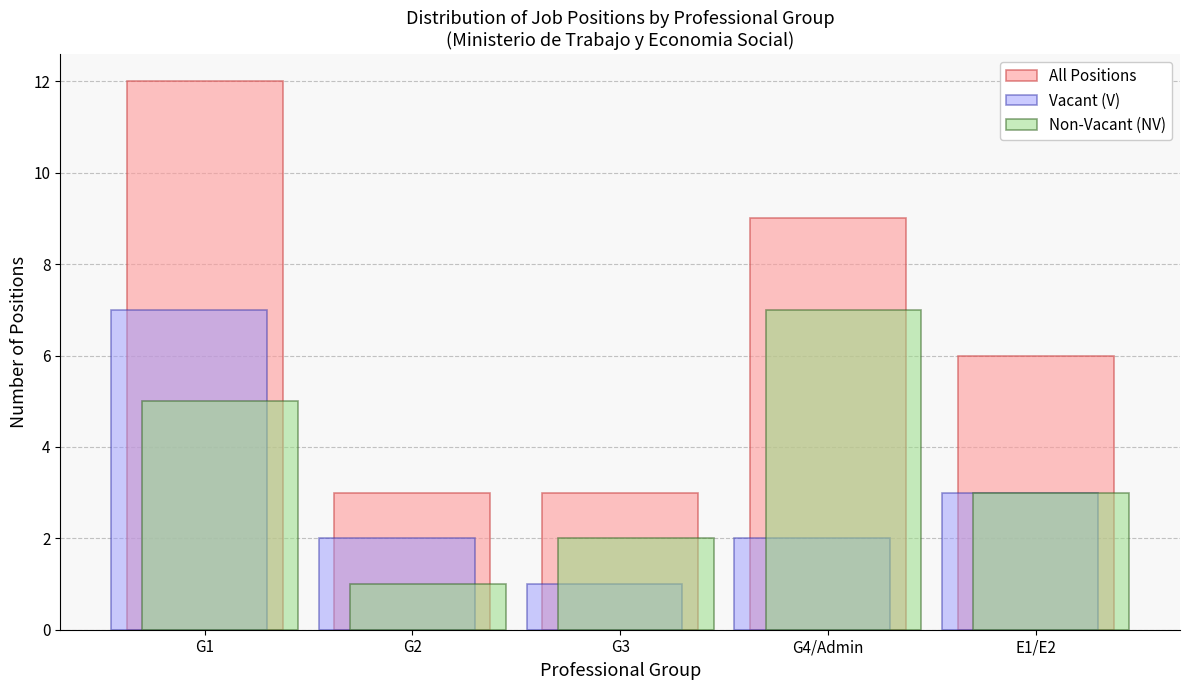

Reading right to left, what are all the values shown in this chart?

All Positions: E1/E2=6	G4/Admin=9	G3=3	G2=3	G1=12
Vacant (V): E1/E2=3	G4/Admin=2	G3=1	G2=2	G1=7
Non-Vacant (NV): E1/E2=3	G4/Admin=7	G3=2	G2=1	G1=5